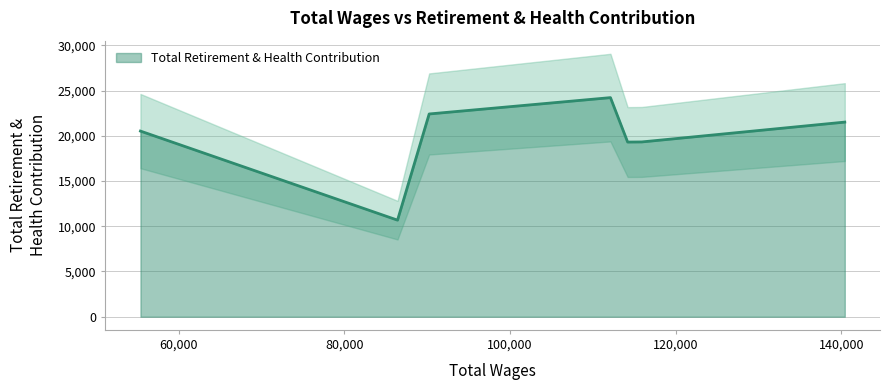

What is the sum of the values at 115909 and 114204?

38619